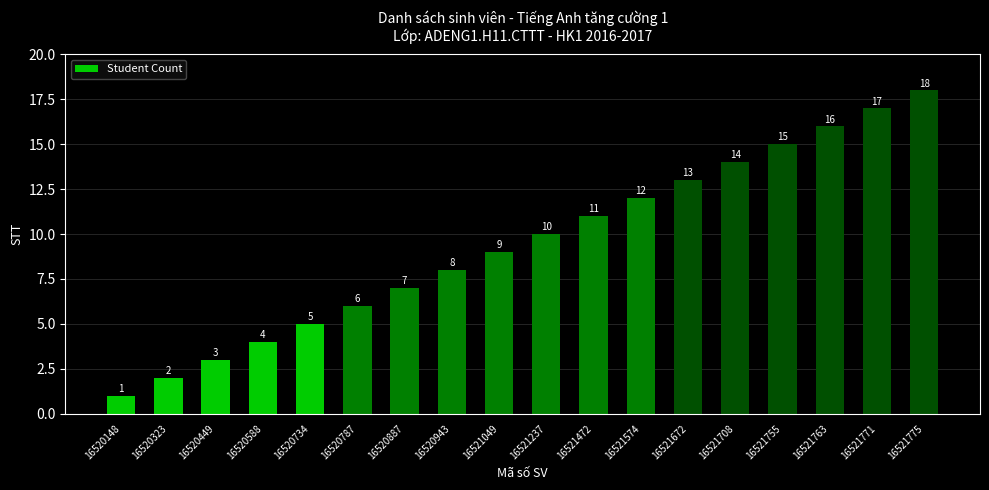

Rank the categories by value from highest to lowest.

16521775, 16521771, 16521763, 16521755, 16521708, 16521672, 16521574, 16521472, 16521237, 16521049, 16520943, 16520887, 16520787, 16520734, 16520588, 16520449, 16520323, 16520148